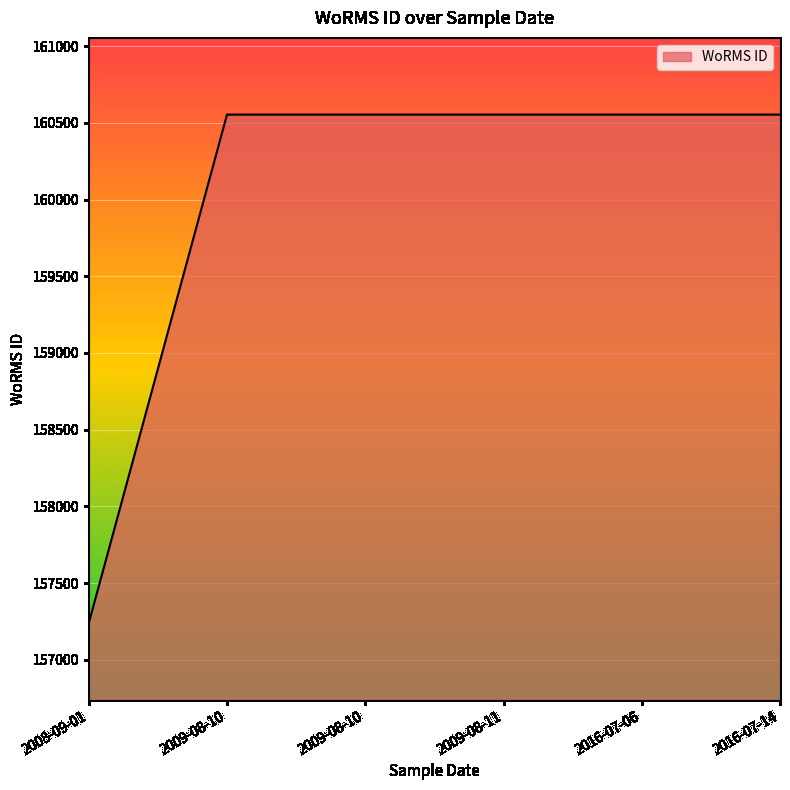

How many distinct data groups are displayed?

1